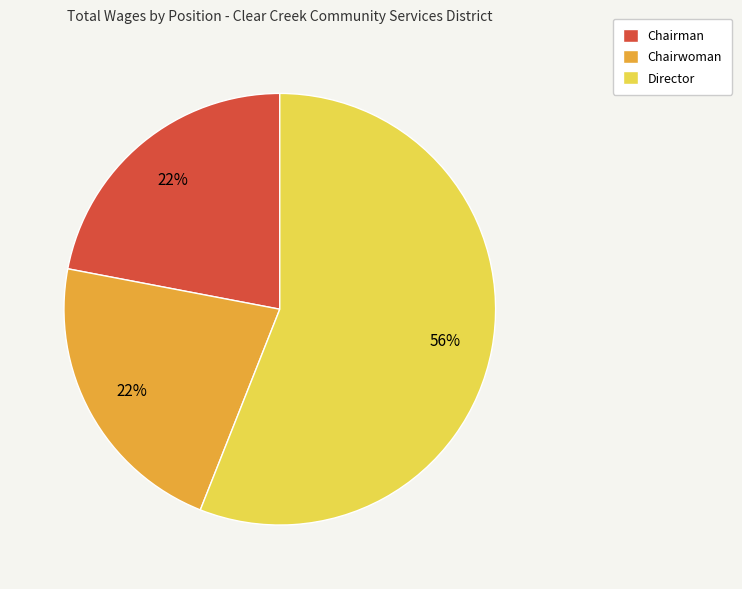

To the nearest percent, what percentage of the pie is Director?

56%